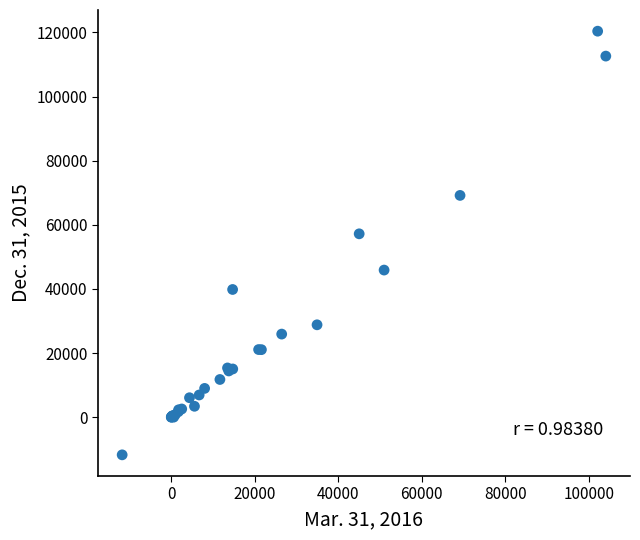

What Y value in the scatter plot is closest to 54326?

57194